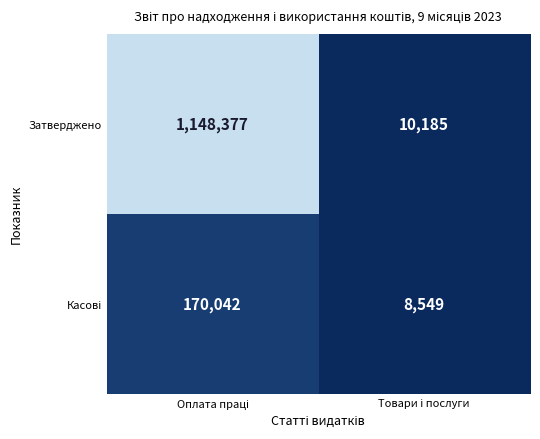

Which series has the largest total across all categories?

Затверджено